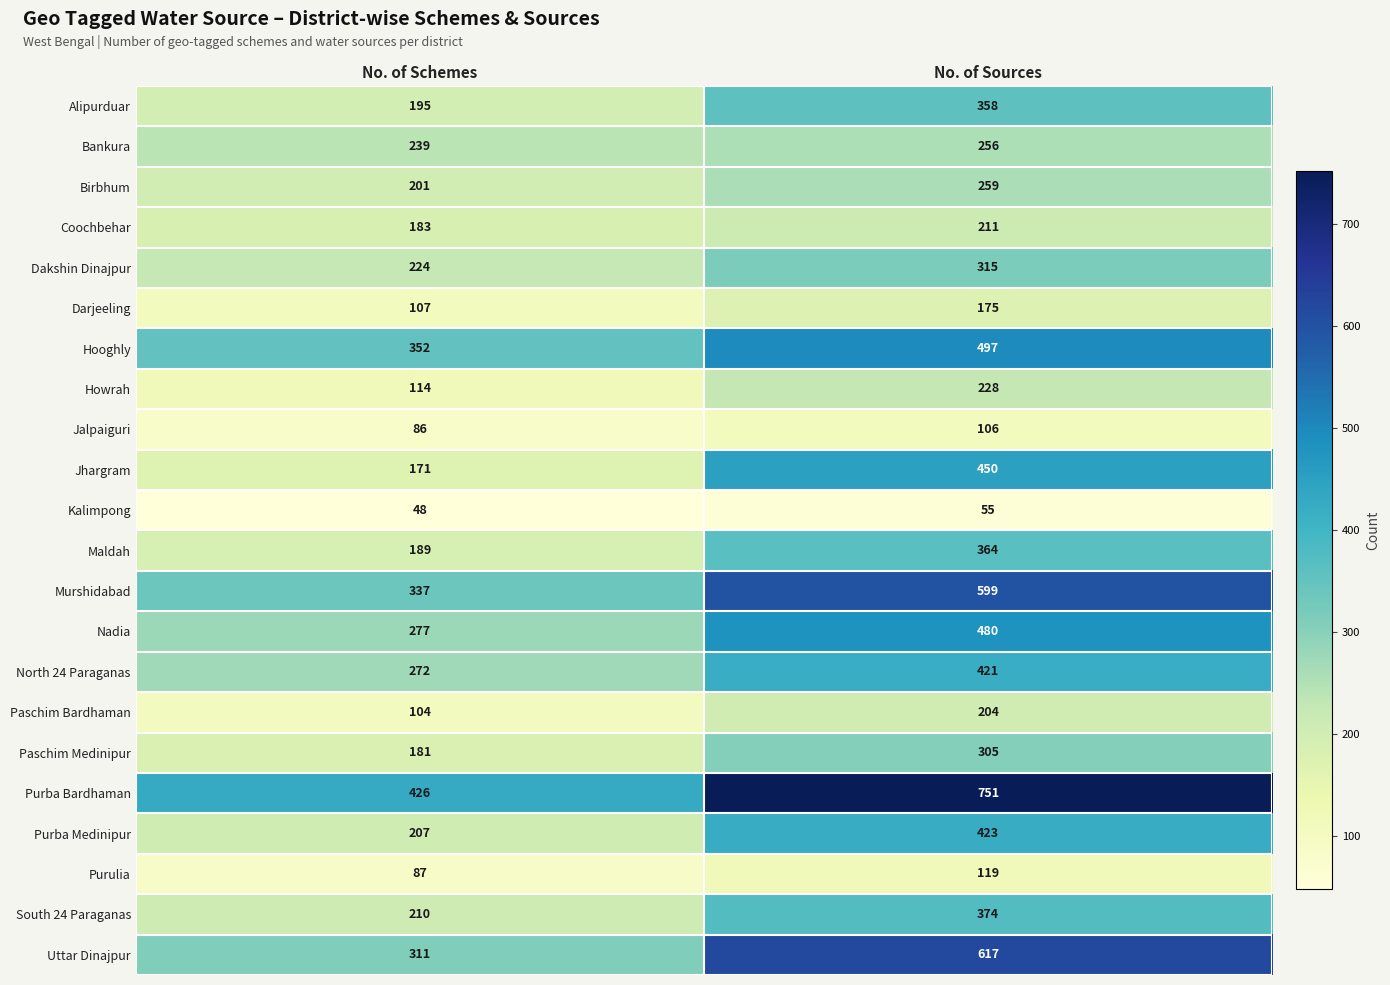

What is the minimum value for Paschim Medinipur?

181